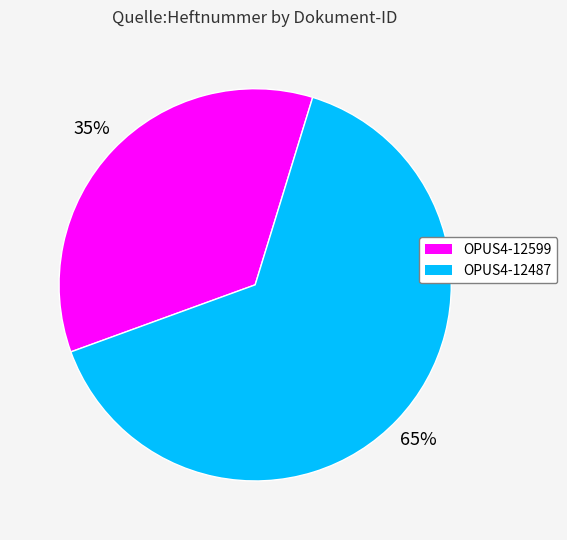

To the nearest percent, what portion does OPUS4-12599 represent?

35%